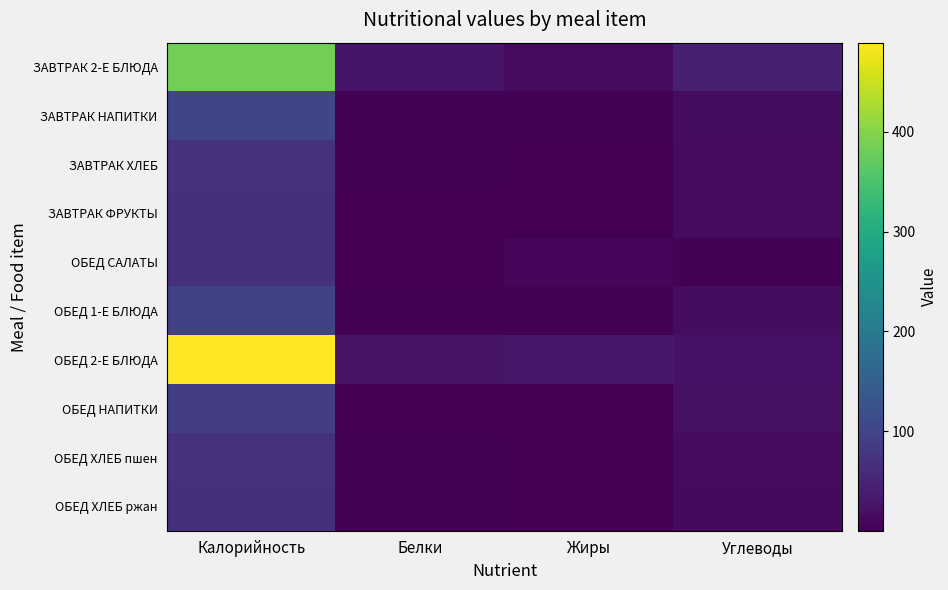

Count the number of data series in this chart.

10